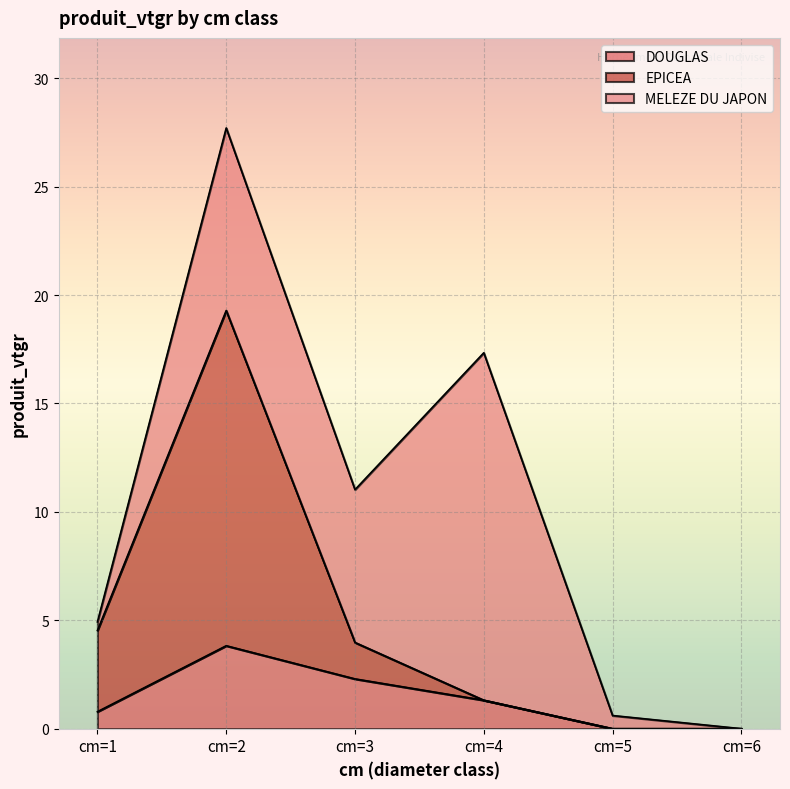

What is the value of the DOUGLAS point at the 2nd from the left?

3.8